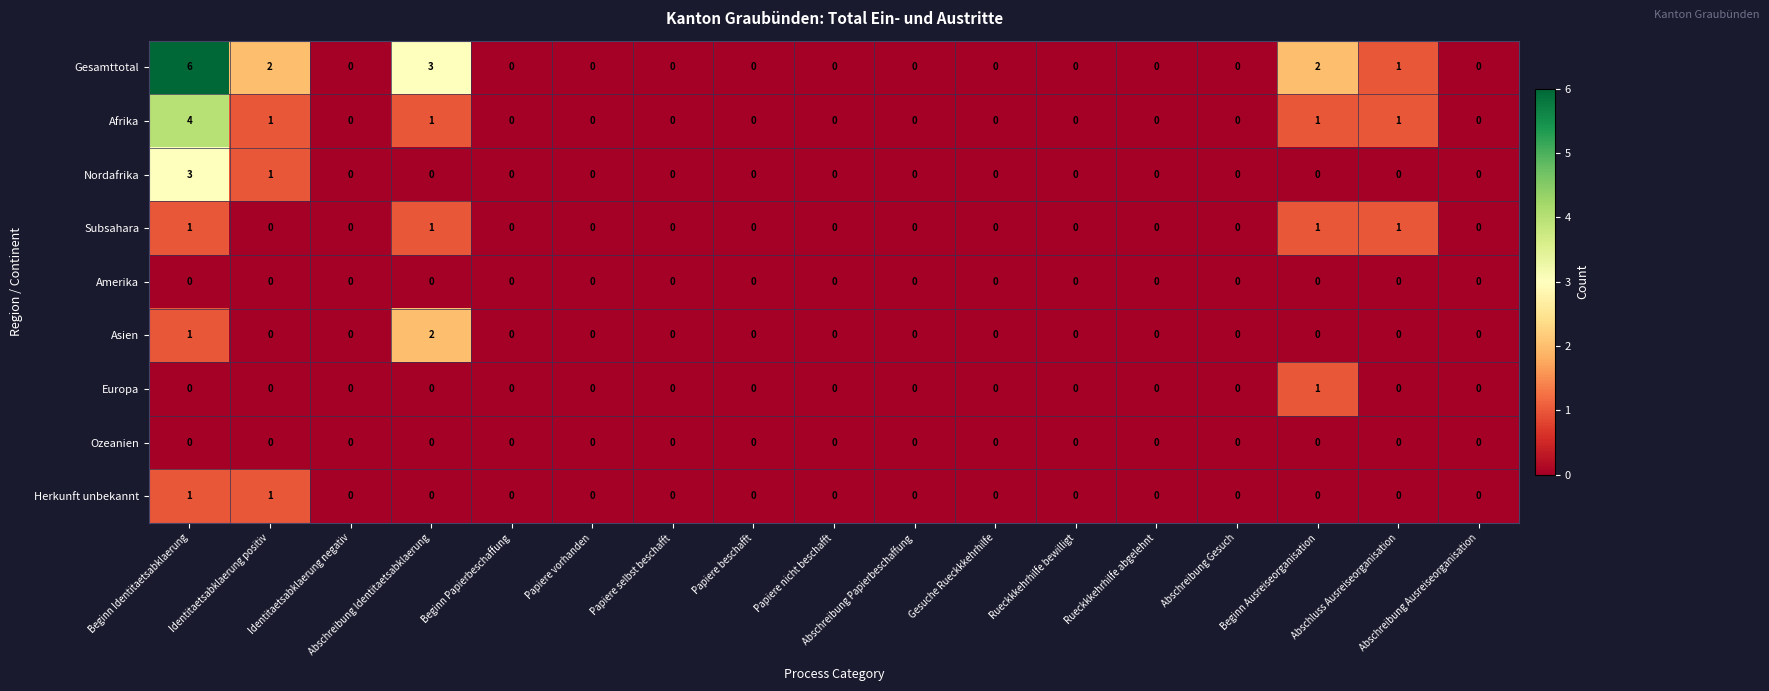

What is the sum of the Gesamttotal values at Rueckkkehrhilfe abgelehnt and Beginn Identitaetsabklaerung?

6